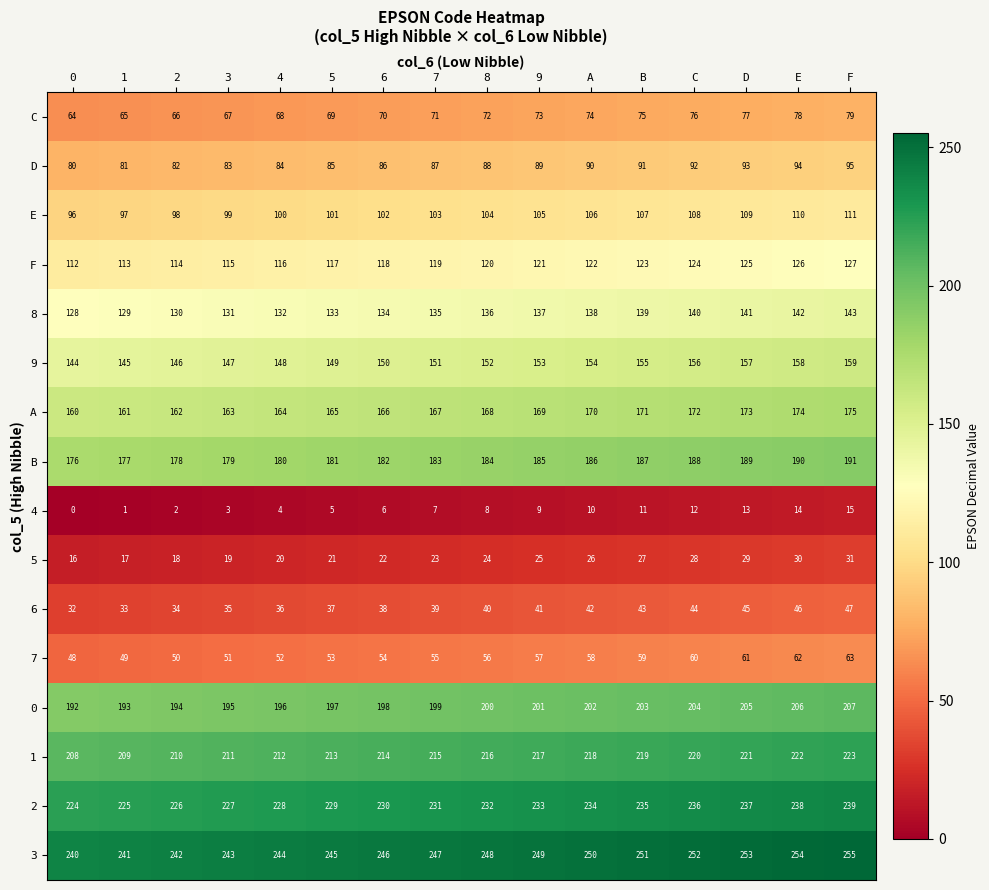

What is the difference between the E values at D and 9?

4